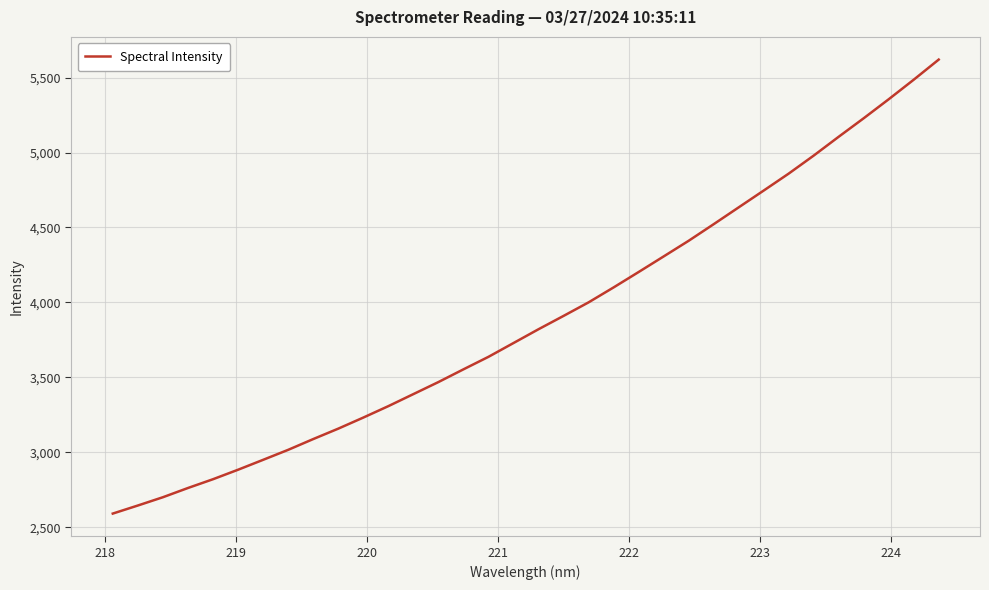

What is the smallest value displayed?

2591.5